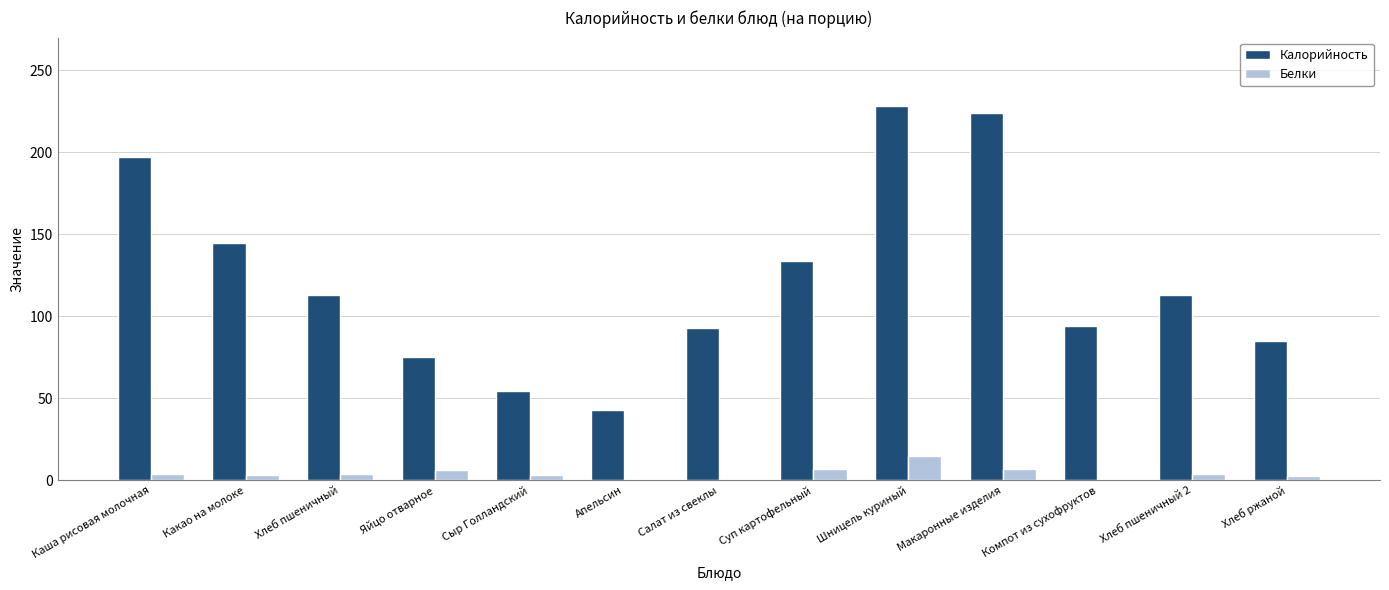

At which label does Белки reach its peak?

Шницель куриный